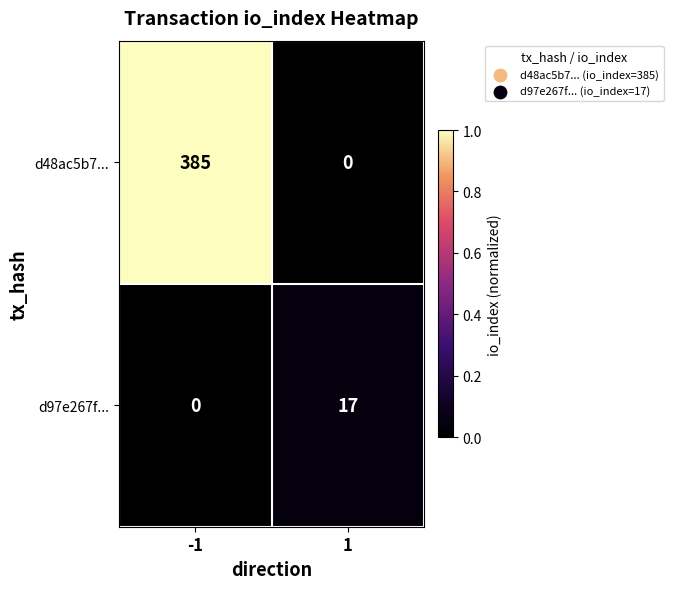

Reading left to right, extract all data points from this chart.

d48ac5b7...: 385	0
d97e267f...: 0	17